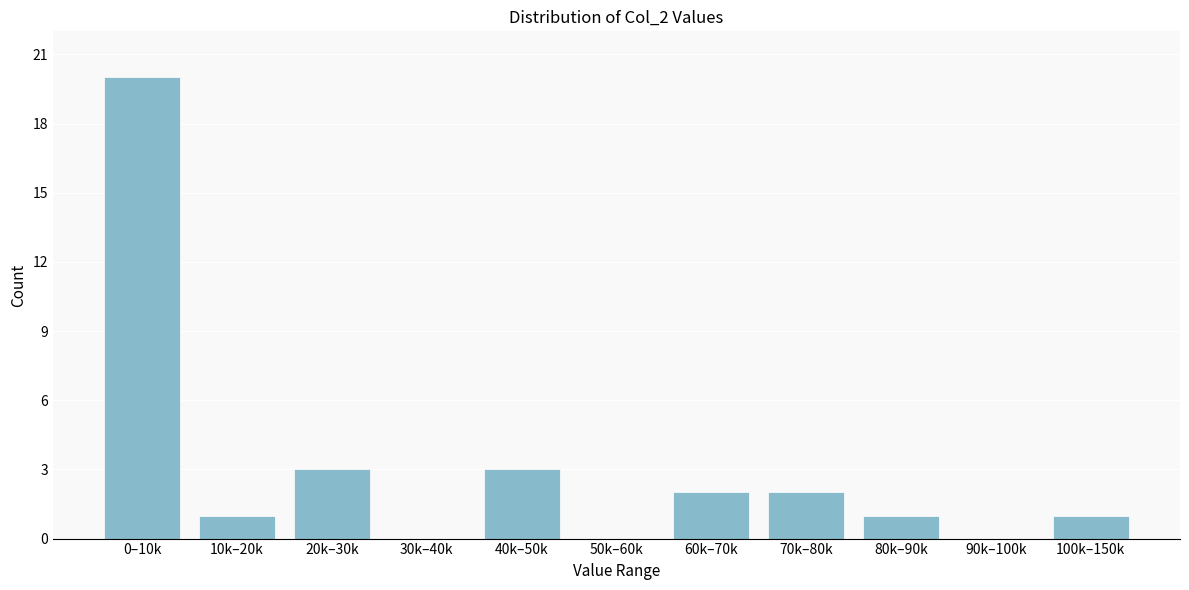

Reading left to right, what are all the values shown in this chart?

0–10k=20	10k–20k=1	20k–30k=3	30k–40k=0	40k–50k=3	50k–60k=0	60k–70k=2	70k–80k=2	80k–90k=1	90k–100k=0	100k–150k=1